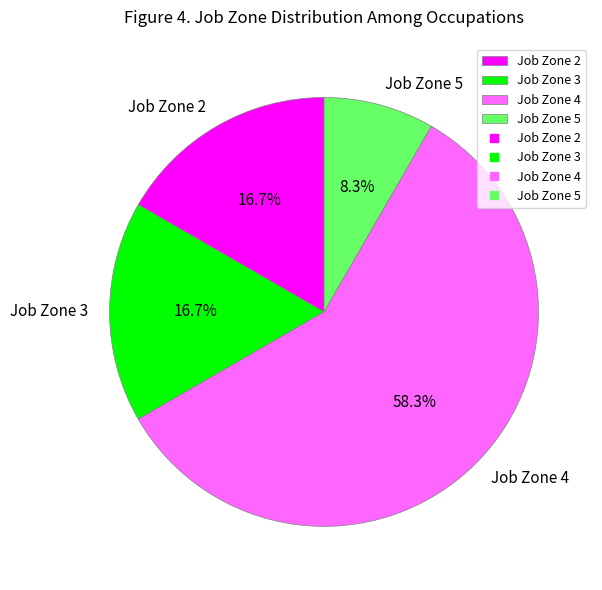

What is the ratio of the value at Job Zone 3 to the value at Job Zone 5?

2.0